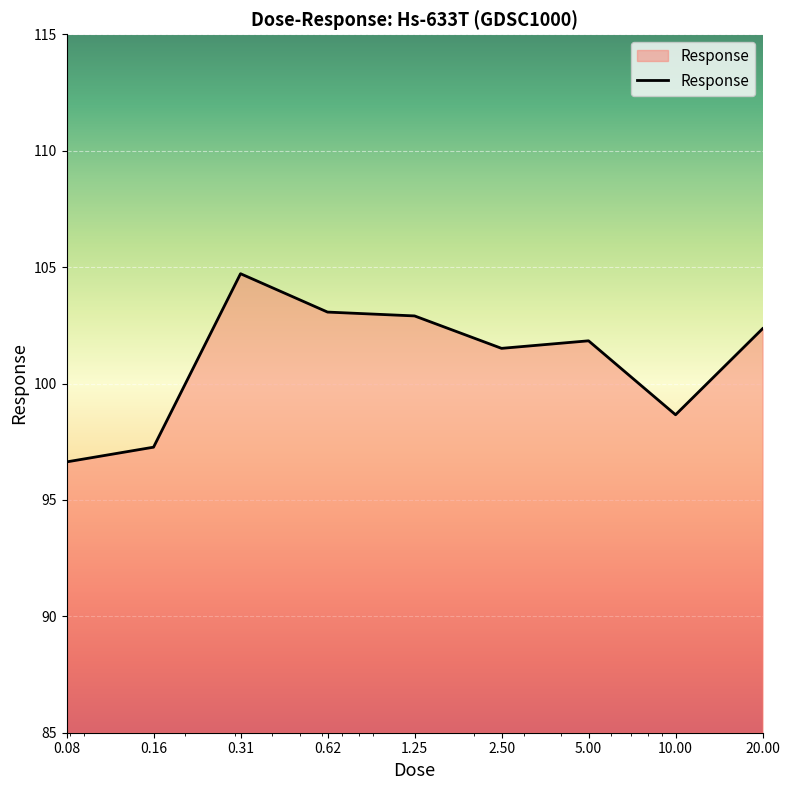

What is the maximum value shown in the chart?

104.7